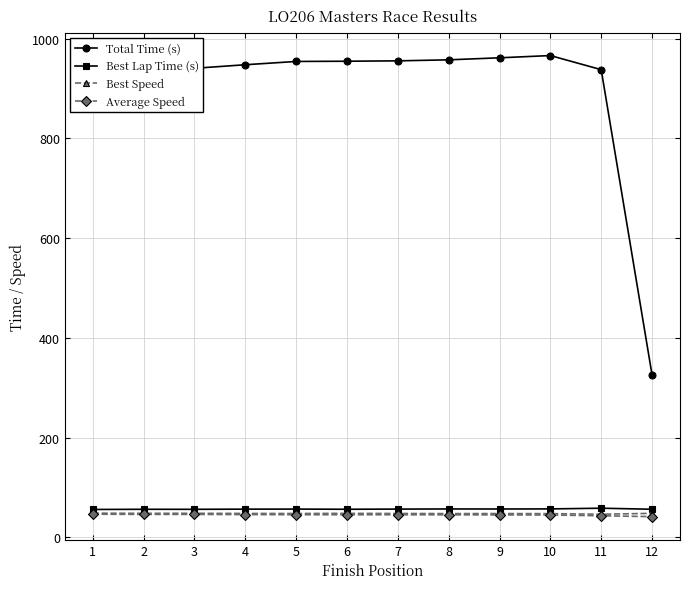

Where does the Total Time (s) series first go above 954?

5